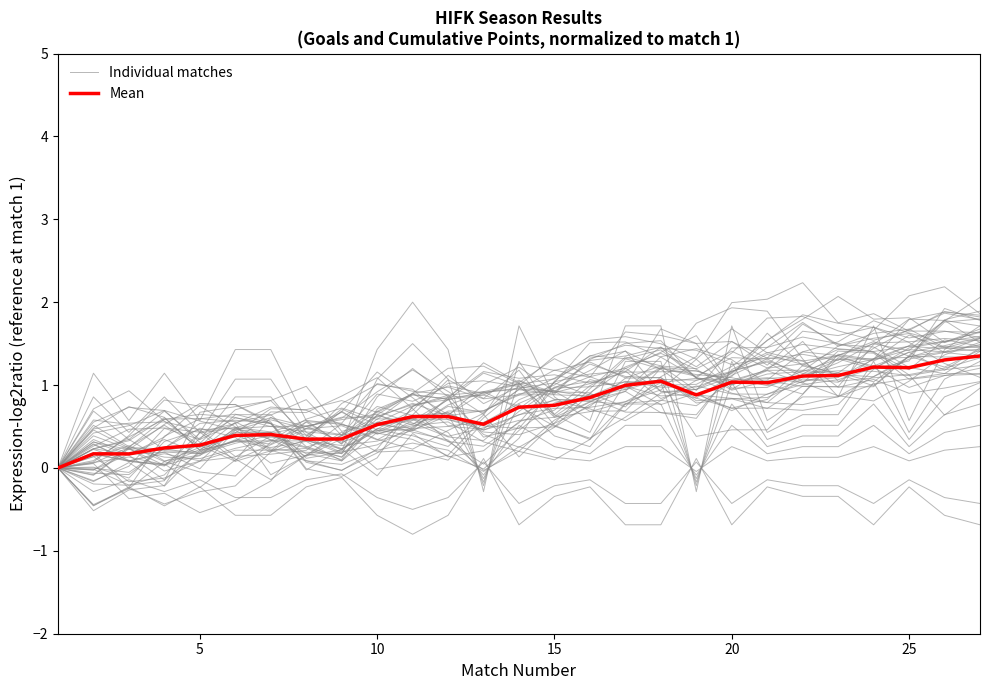

Which series has the largest total across all categories?

Mean